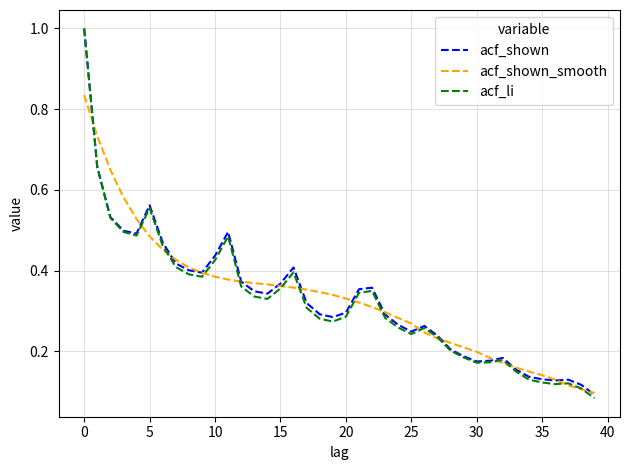

What is the highest value of the acf_li series?

1.0